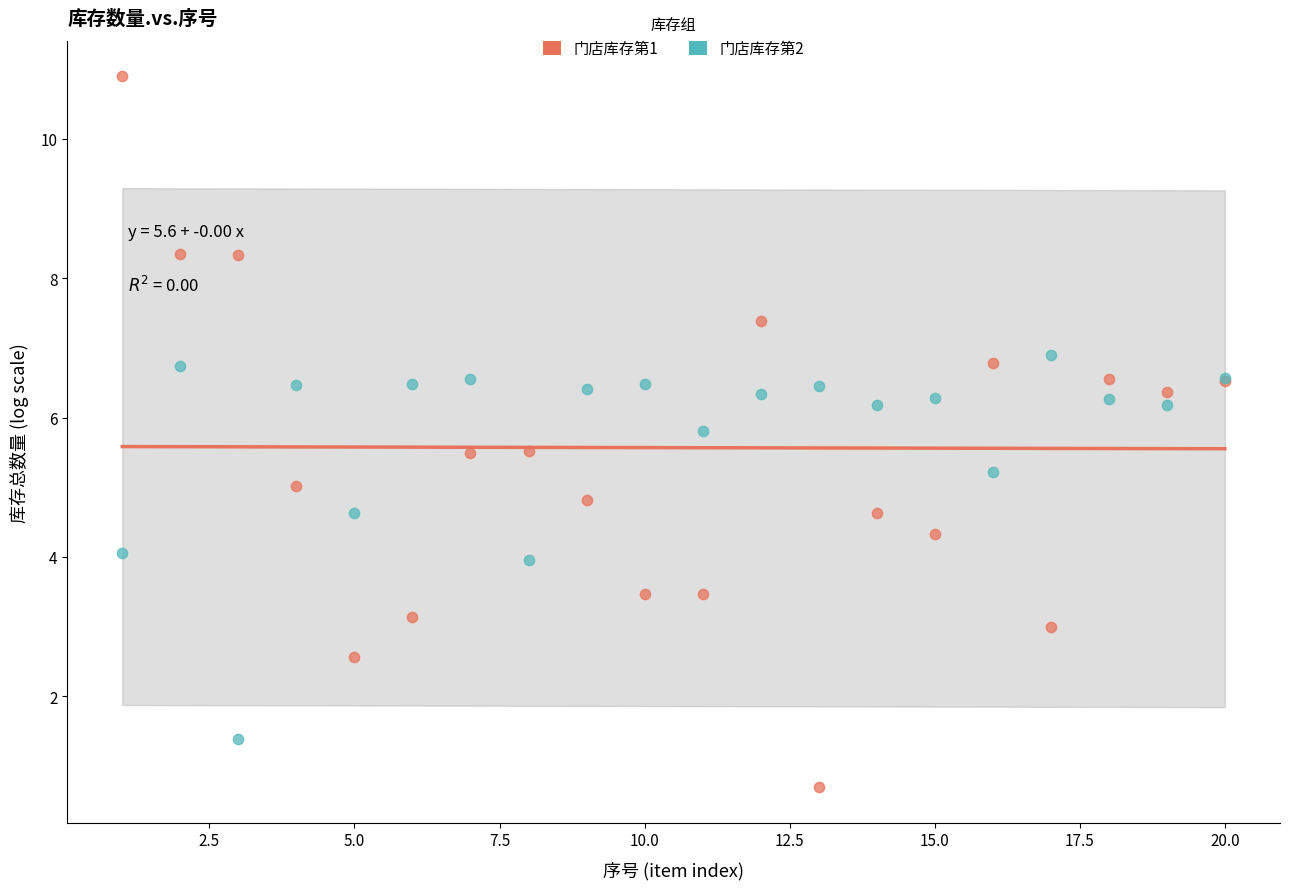

Which series contains the highest Y value?

门店库存第1